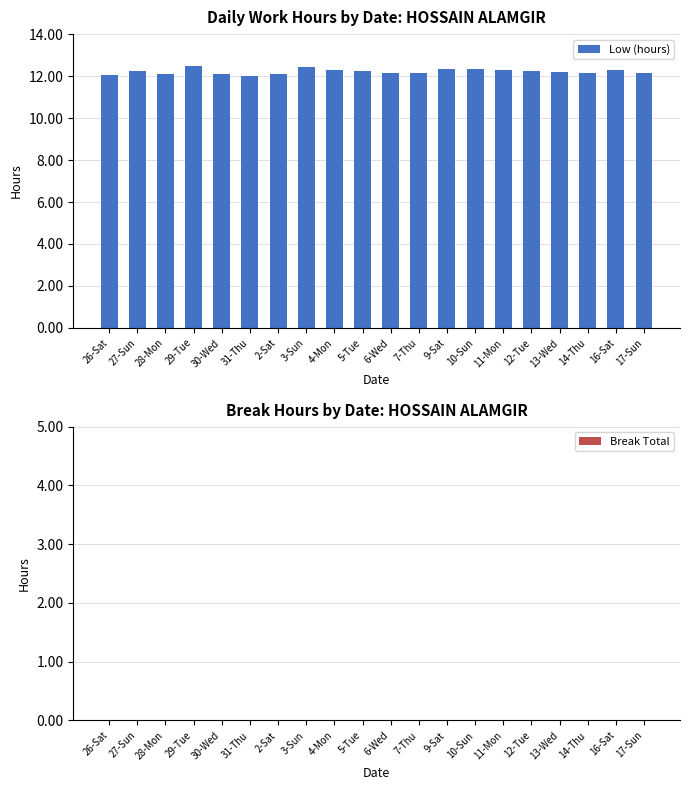

Is it true that the value at 13-Wed is 12.2?

True